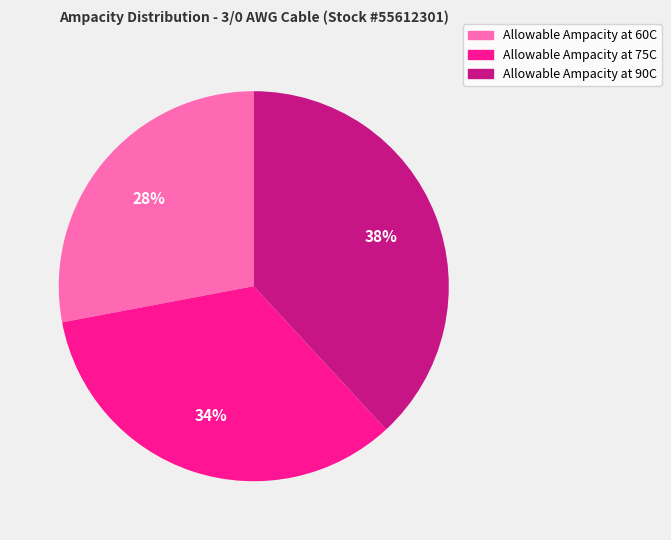

Combined, do Allowable Ampacity at 60C and Allowable Ampacity at 90C account for over 50%?

Yes